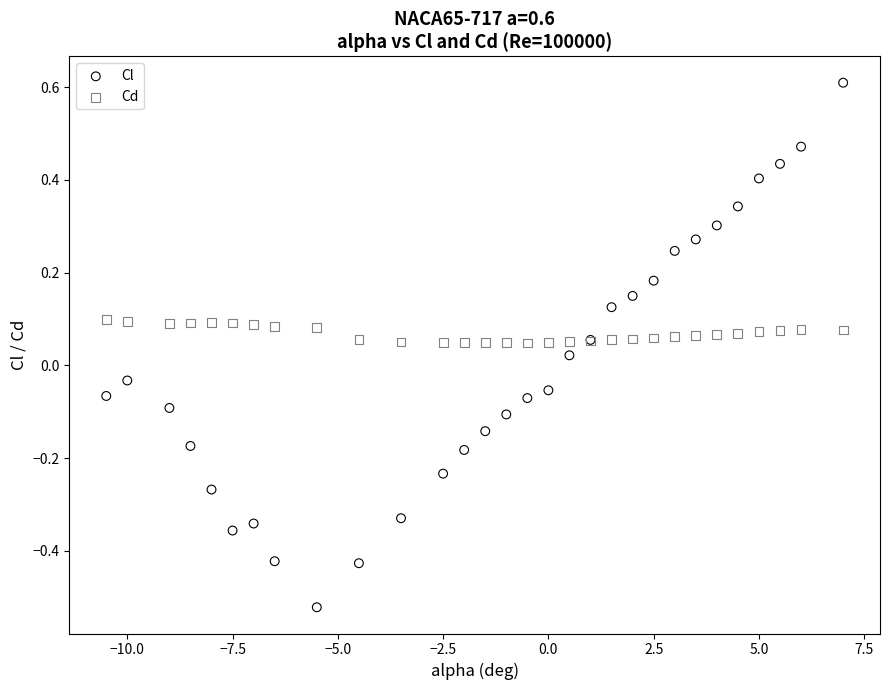

What is the X range (max minus min) for the scatter plot?

17.5